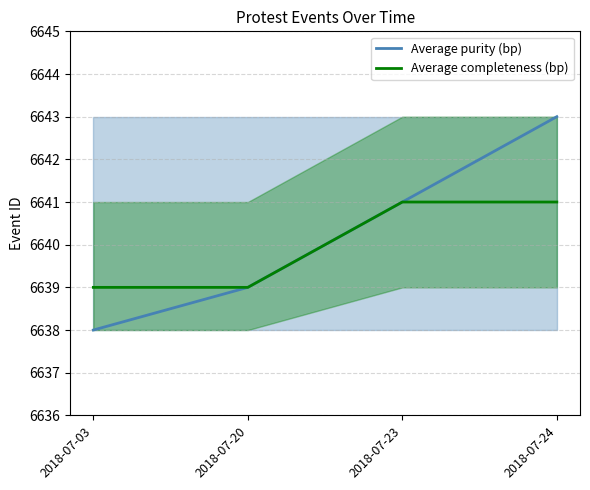

Reading left to right, transcribe all the data shown in this chart.

Average purity (bp): 2018-07-03=6638	2018-07-20=6639	2018-07-23=6641	2018-07-24=6643
Average completeness (bp): 2018-07-03=6639	2018-07-20=6639	2018-07-23=6641	2018-07-24=6641